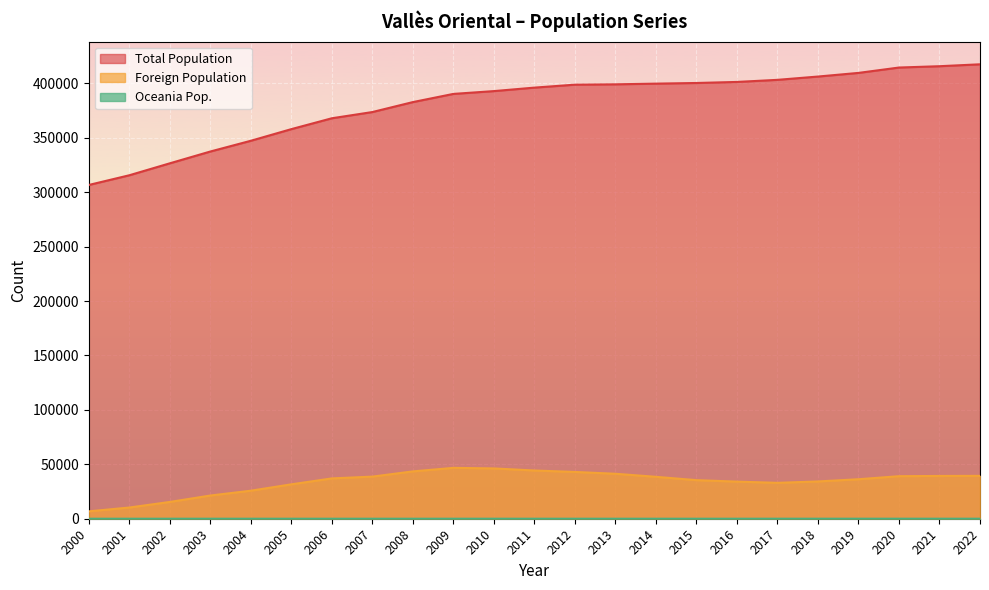

How many data points in Oceania Pop. are less than 17?

11